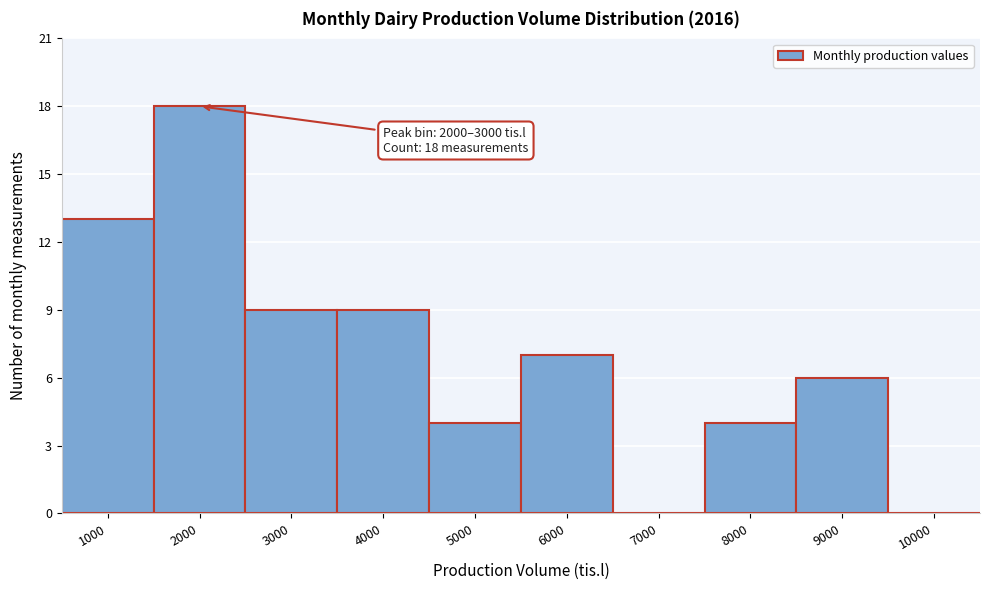

Reading right to left, what are all the values shown in this chart?

10000=0	9000=6	8000=4	7000=0	6000=7	5000=4	4000=9	3000=9	2000=18	1000=13